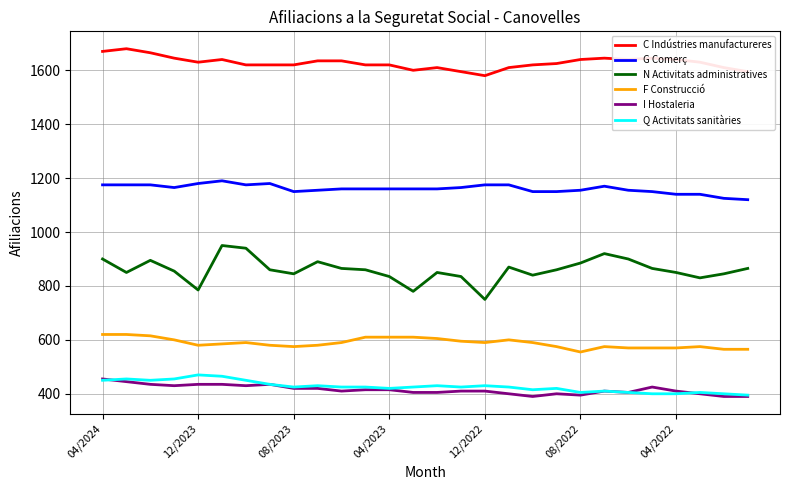

What is the average value of the N Activitats administratives series?

860